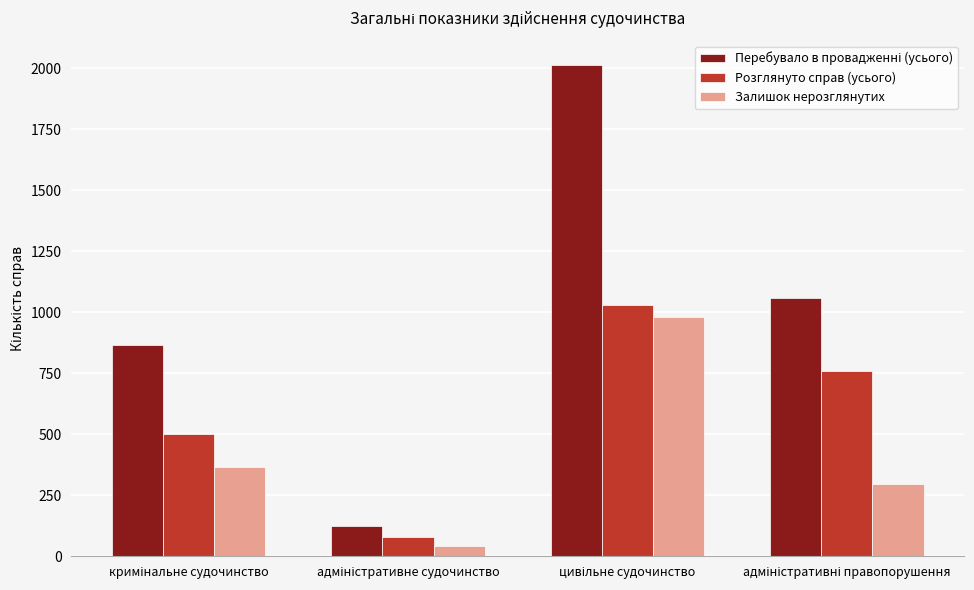

At how many categories does at least one series exceed 202?

3